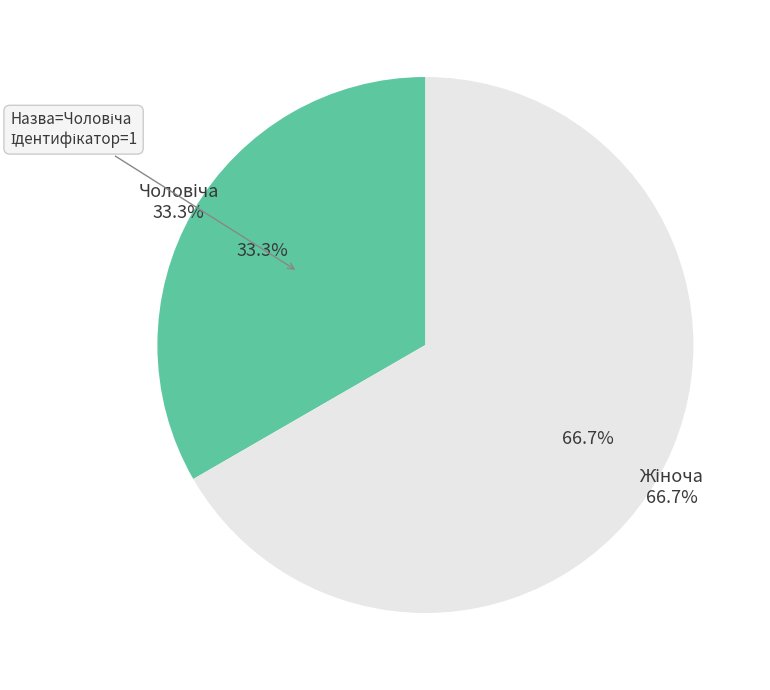

What percentage is the Жіноча slice, to the nearest percent?

67%